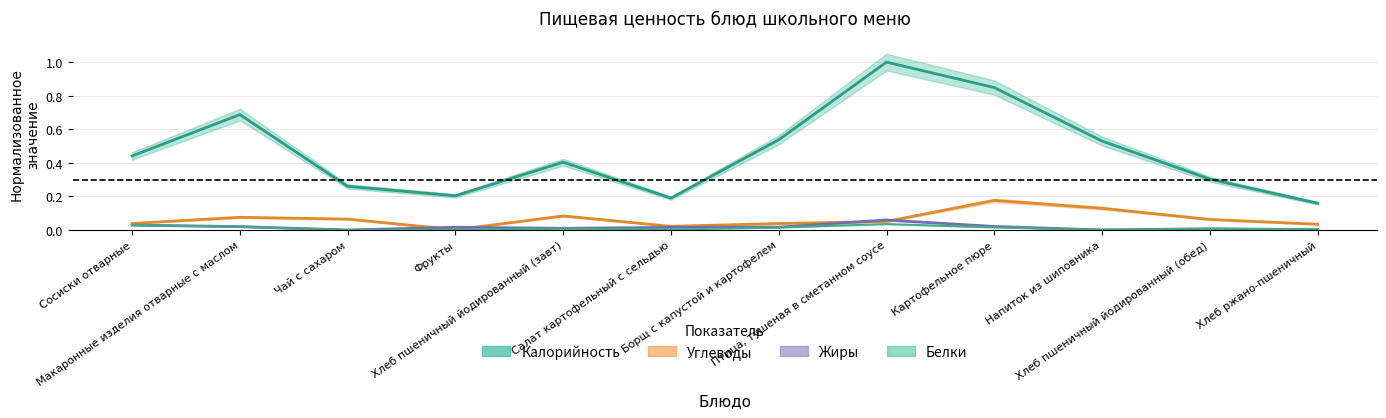

Between Макаронные изделия отварные с маслом and Хлеб пшеничный йодированный (завт), which is larger?

Макаронные изделия отварные с маслом